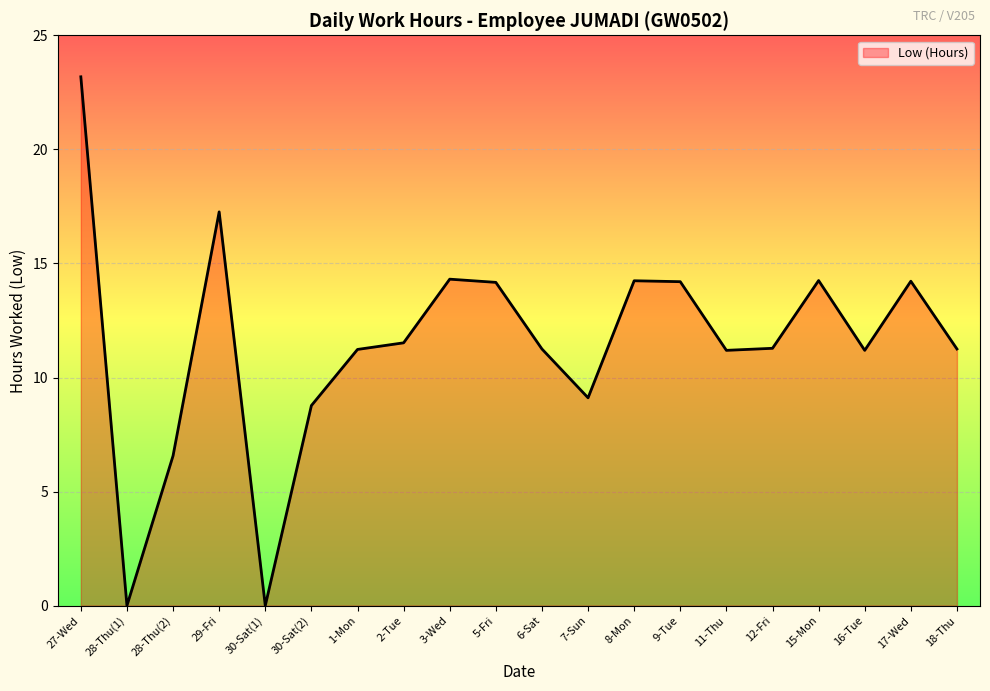

What value does the data have at 17-Wed?

14.2